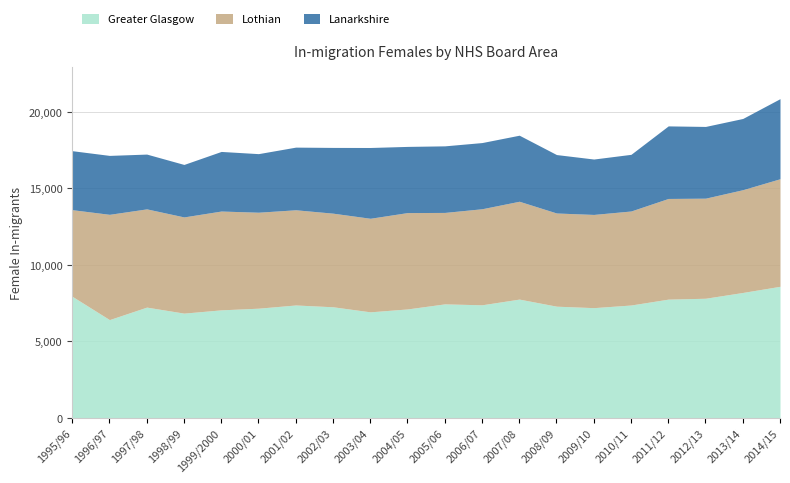

What are all the series names shown in the legend?

Greater Glasgow, Lothian, Lanarkshire